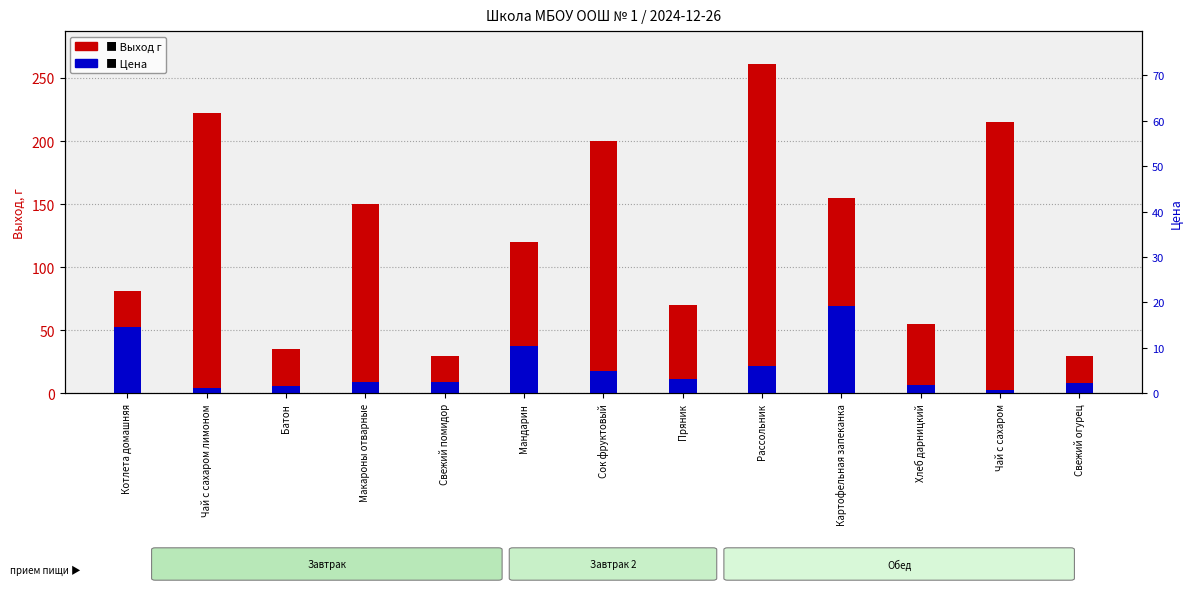

What is the approximate value of Цена at Хлеб дарницкий?

6.5